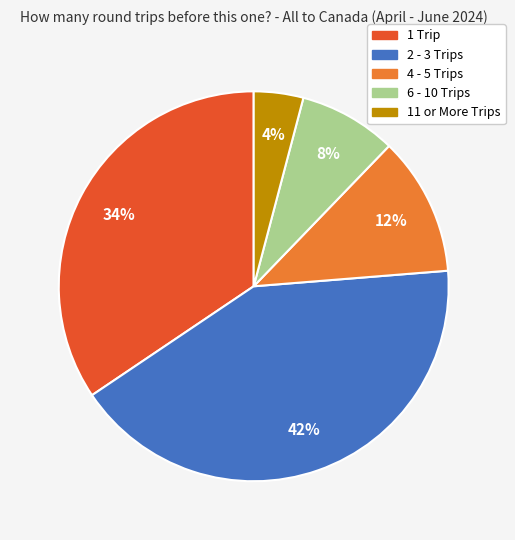

What is the largest slice in the pie chart?

2 - 3 Trips